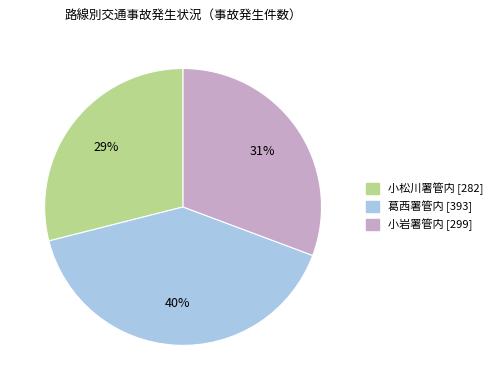

To the nearest percent, what is the difference between the largest and smallest slice percentages?

11%